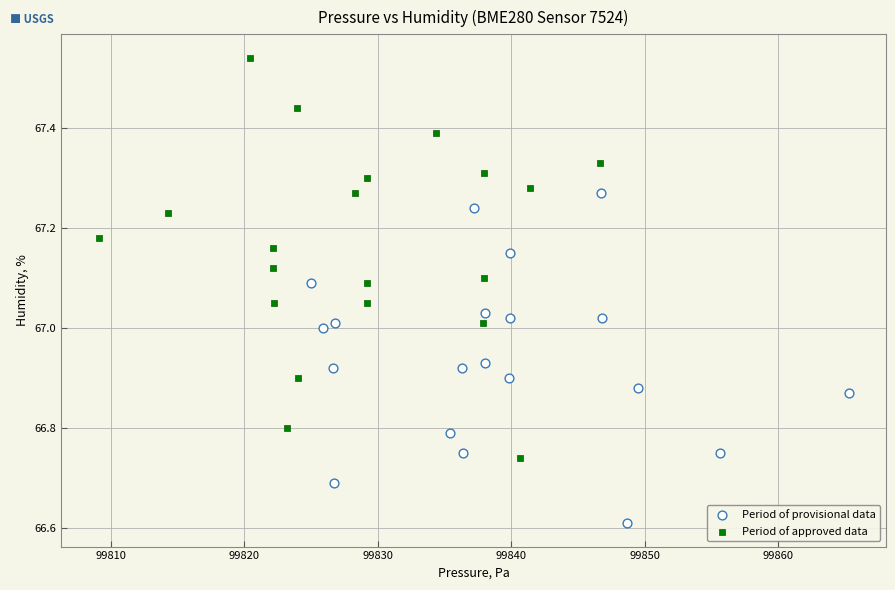

Which series has the widest spread of Y values?

Period of approved data